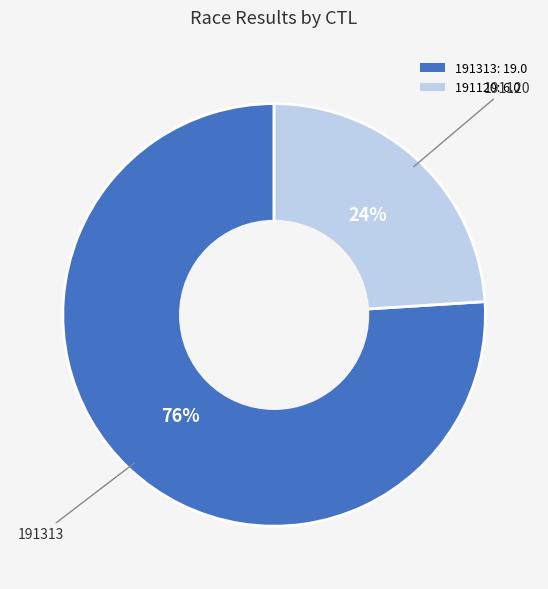

To the nearest percent, what is the difference between the 191313 and 191120 slice percentages?

52%